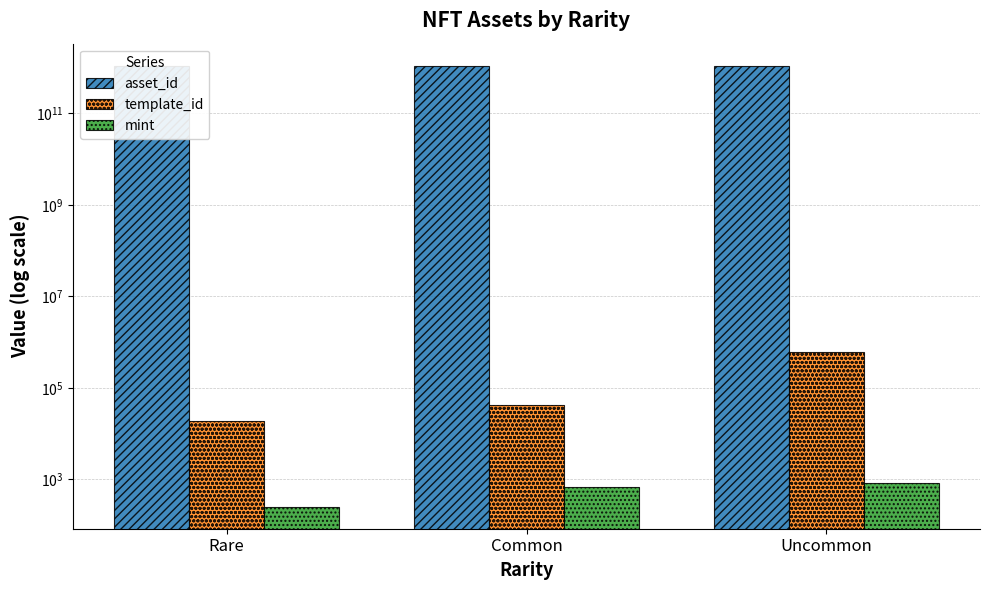

What is the label of the 1st bar from the right?

Uncommon